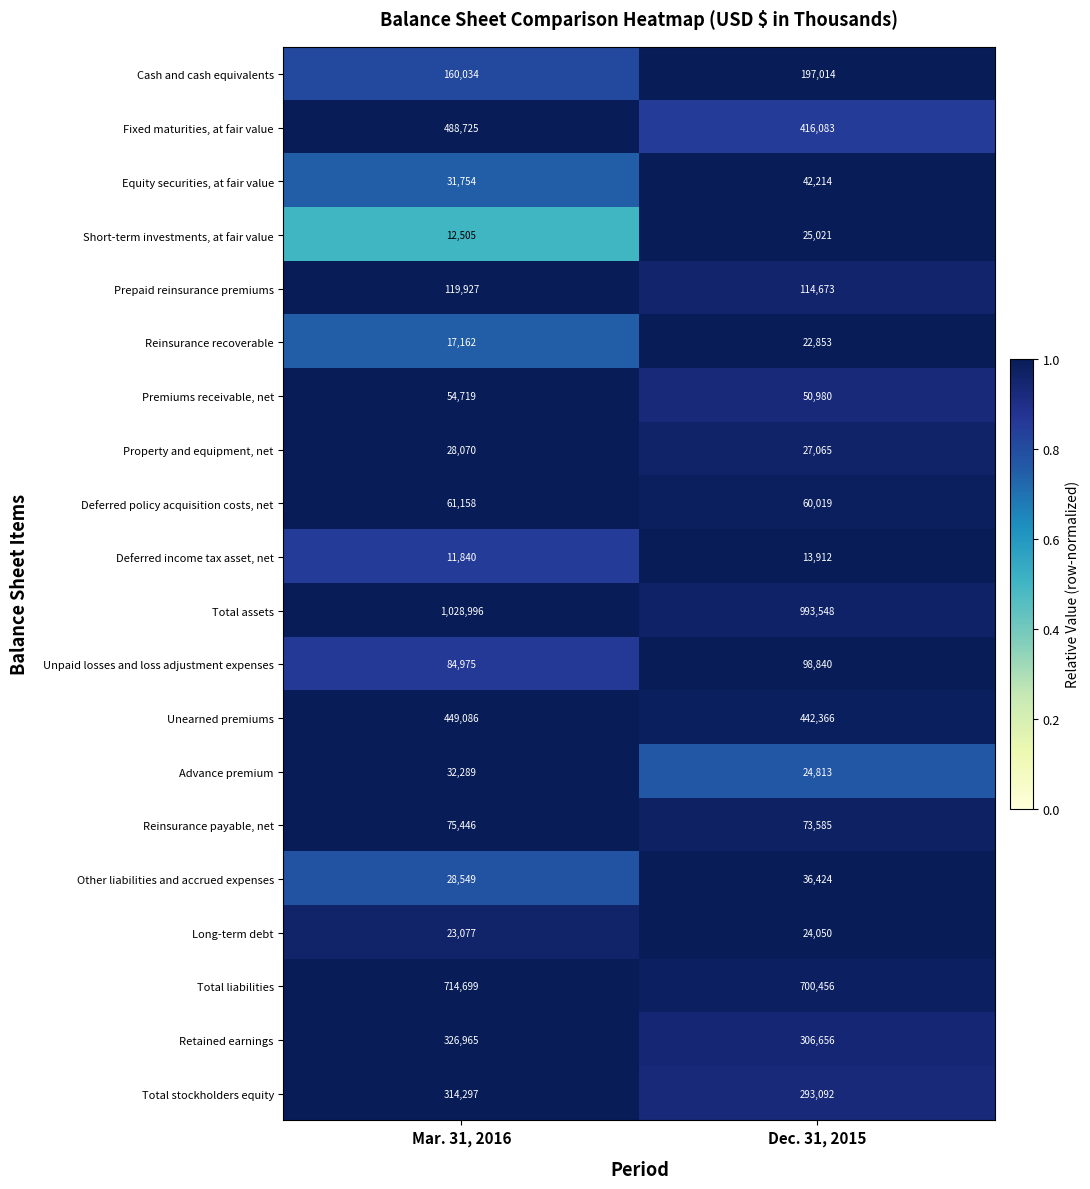

Is it true that Reinsurance payable, net equals 73585 at Dec. 31, 2015?

True